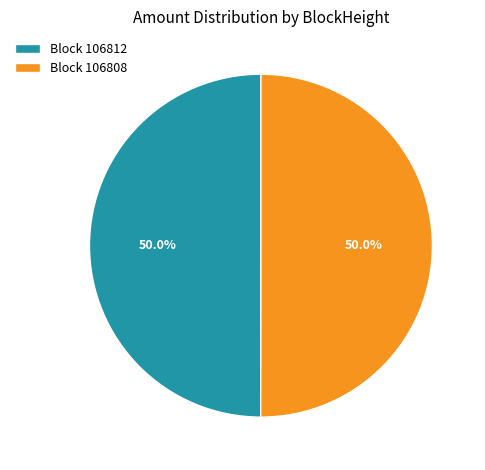

How many slices are in this pie chart?

2